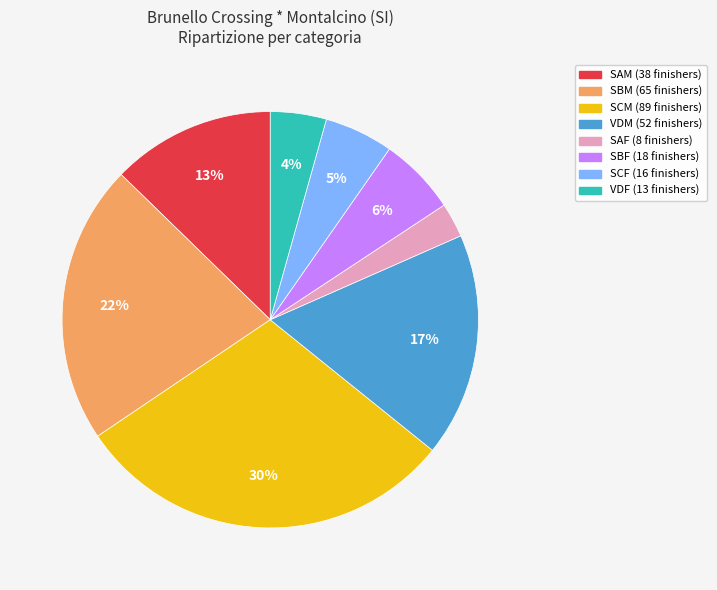

How many segments does this pie chart have?

8